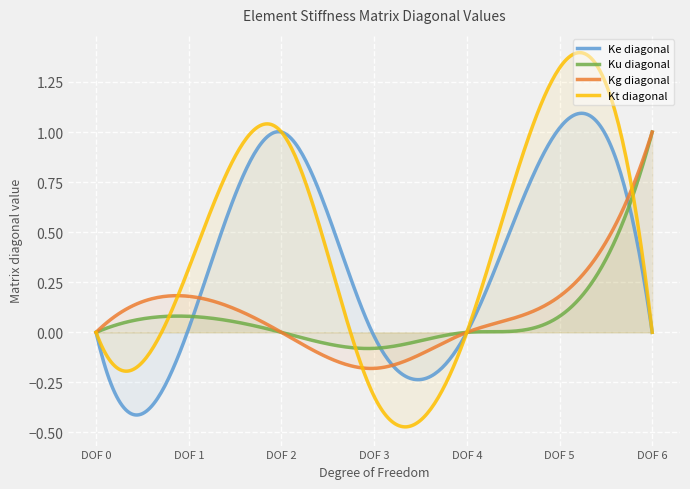

Reading left to right, list all the values displayed in this chart.

Ke diagonal: DOF 0=0	DOF 1=0	DOF 2=1	DOF 3=0	DOF 4=0	DOF 5=1	DOF 6=0
Ku diagonal: DOF 0=0	DOF 1=0	DOF 2=0	DOF 3=0	DOF 4=0	DOF 5=0	DOF 6=1
Kg diagonal: DOF 0=0	DOF 1=0	DOF 2=0	DOF 3=0	DOF 4=0	DOF 5=0	DOF 6=1
Kt diagonal: DOF 0=0	DOF 1=0	DOF 2=1	DOF 3=0	DOF 4=0	DOF 5=1	DOF 6=0